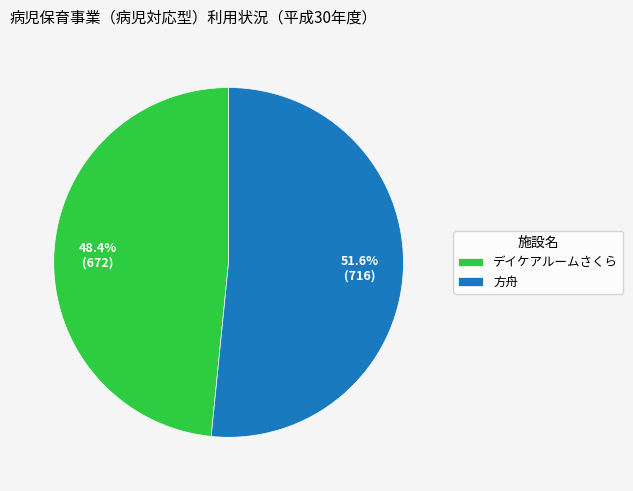

Count the number of slices in the pie.

2